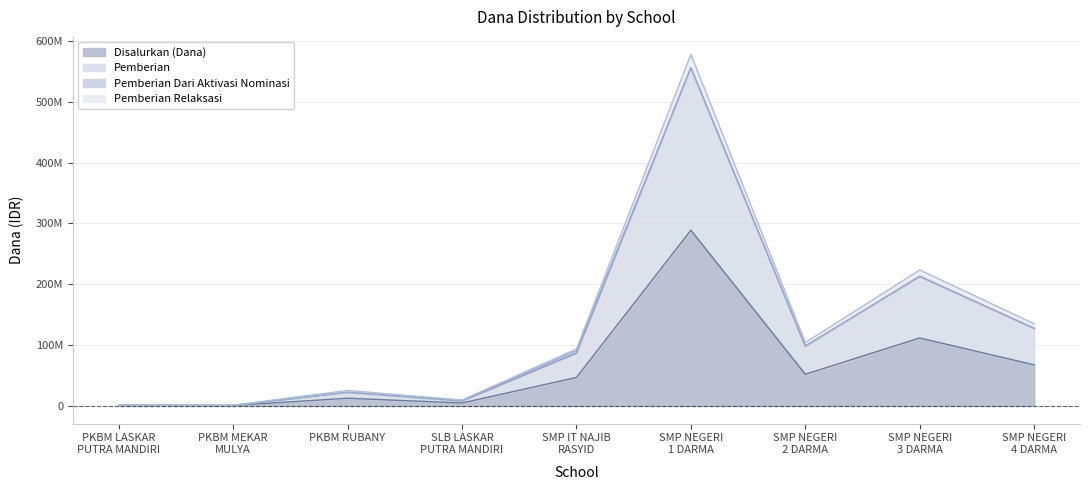

Reading left to right, what are all the values shown in this chart?

Disalurkan (Dana): PKBM LASKAR
PUTRA MANDIRI=750000	PKBM MEKAR
MULYA=750000	PKBM RUBANY=12750000	SLB LASKAR
PUTRA MANDIRI=4875000	SMP IT NAJIB
RASYID=46875000	SMP NEGERI
1 DARMA=288750000	SMP NEGERI
2 DARMA=52125000	SMP NEGERI
3 DARMA=111750000	SMP NEGERI
4 DARMA=67500000
Pemberian: PKBM LASKAR
PUTRA MANDIRI=1500000	PKBM MEKAR
MULYA=750000	PKBM RUBANY=22500000	SLB LASKAR
PUTRA MANDIRI=8250000	SMP IT NAJIB
RASYID=87000000	SMP NEGERI
1 DARMA=555750000	SMP NEGERI
2 DARMA=98250000	SMP NEGERI
3 DARMA=213000000	SMP NEGERI
4 DARMA=127500000
Pemberian Relaksasi: PKBM LASKAR
PUTRA MANDIRI=1500000	PKBM MEKAR
MULYA=1500000	PKBM RUBANY=25500000	SLB LASKAR
PUTRA MANDIRI=9750000	SMP IT NAJIB
RASYID=93750000	SMP NEGERI
1 DARMA=577500000	SMP NEGERI
2 DARMA=104250000	SMP NEGERI
3 DARMA=223500000	SMP NEGERI
4 DARMA=135000000